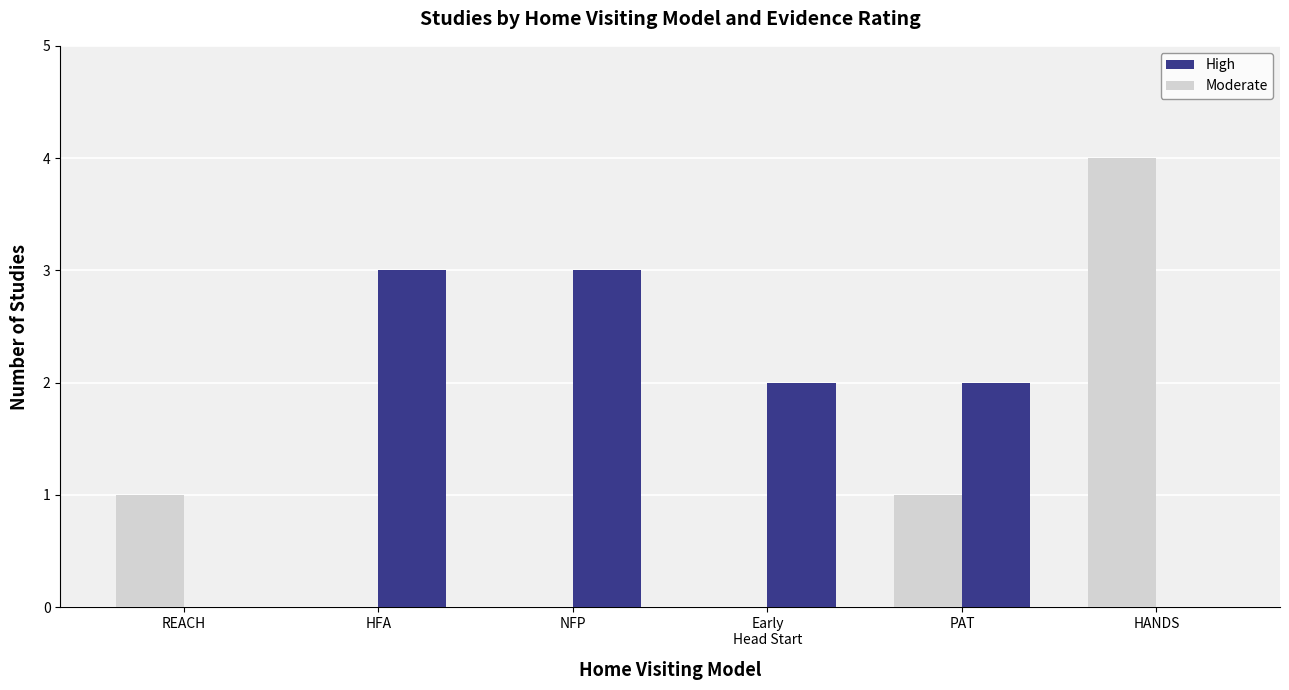

Between REACH and HFA, which series saw the biggest shift?

High